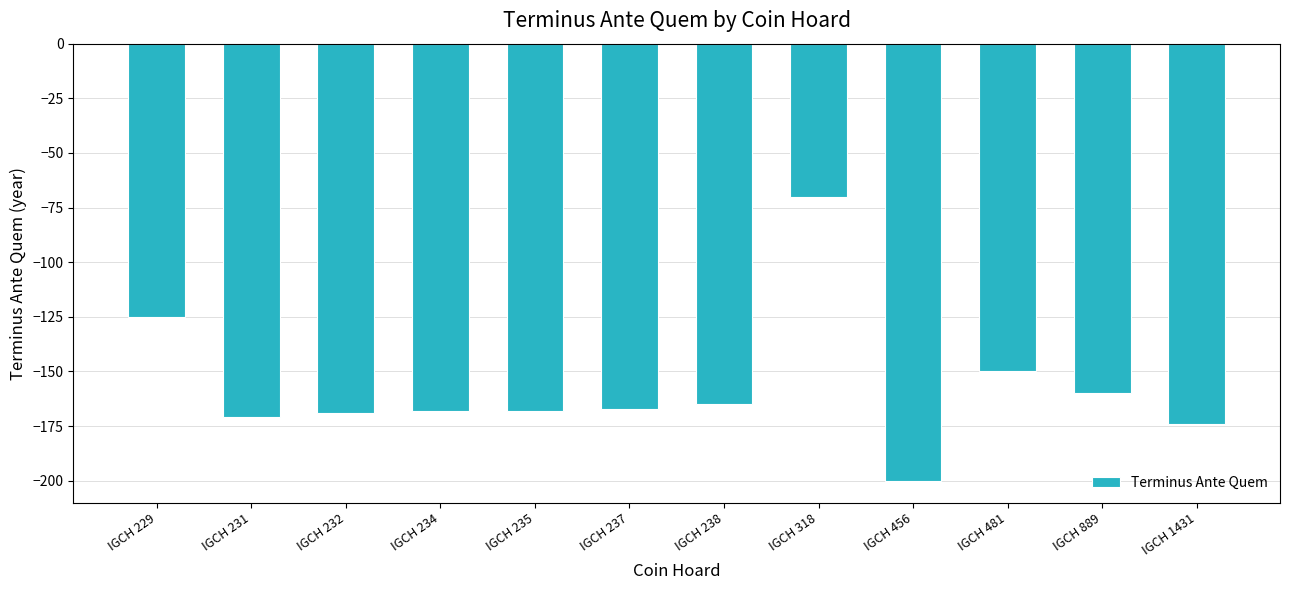

Which has a higher value, IGCH 1431 or IGCH 318?

IGCH 318